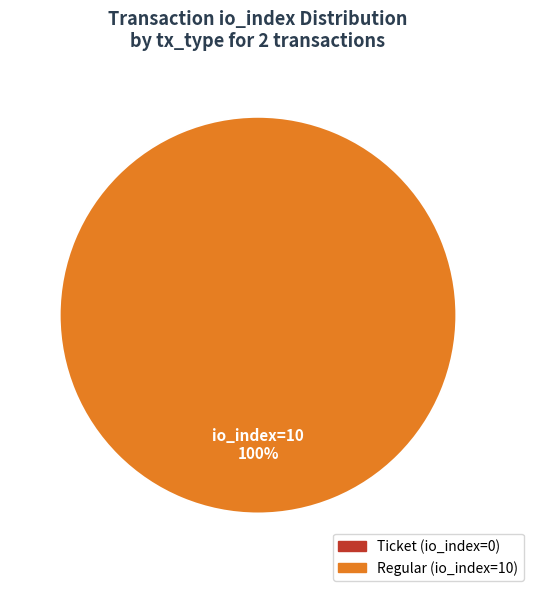

Which has a higher value, Ticket (io_index=0) or Regular (io_index=10)?

Regular (io_index=10)